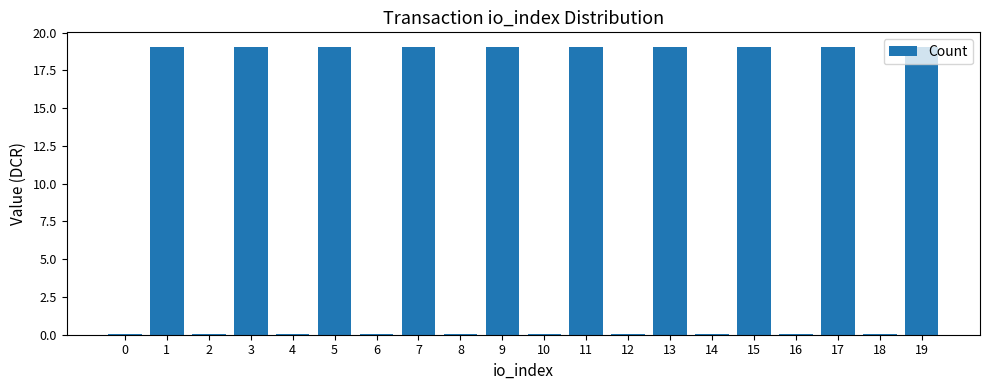

The value at 19 is 6.1. True or false?

False